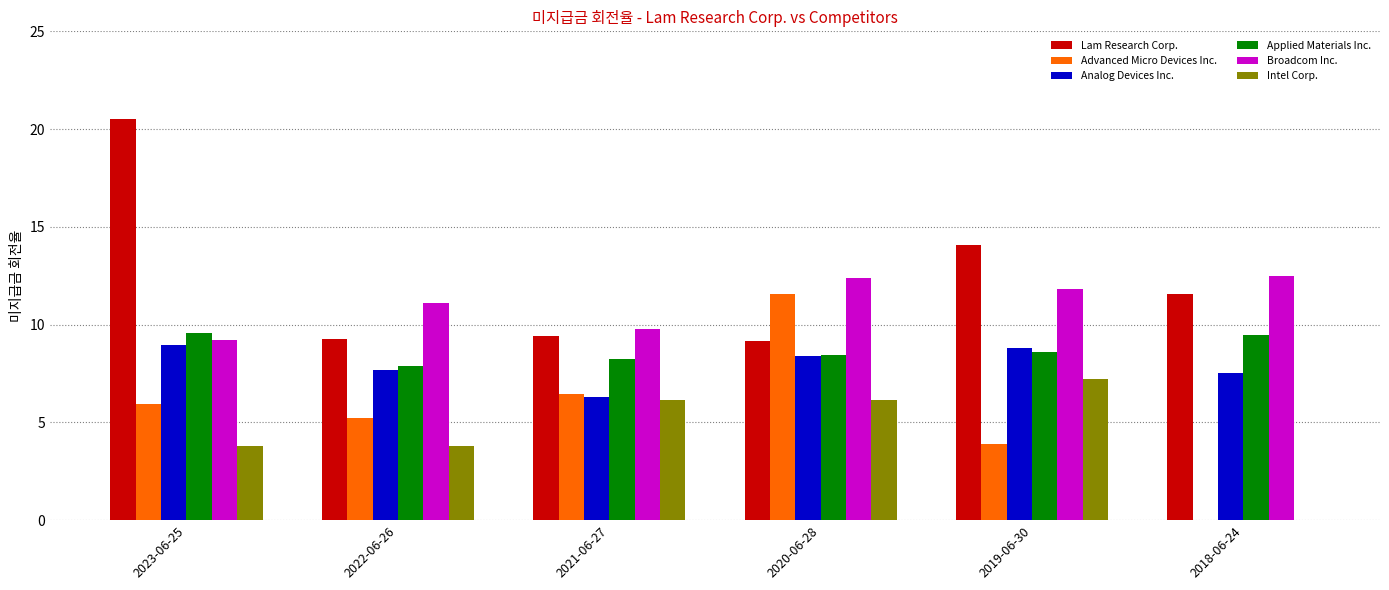

What is the sum of all Advanced Micro Devices Inc. values?

33.1